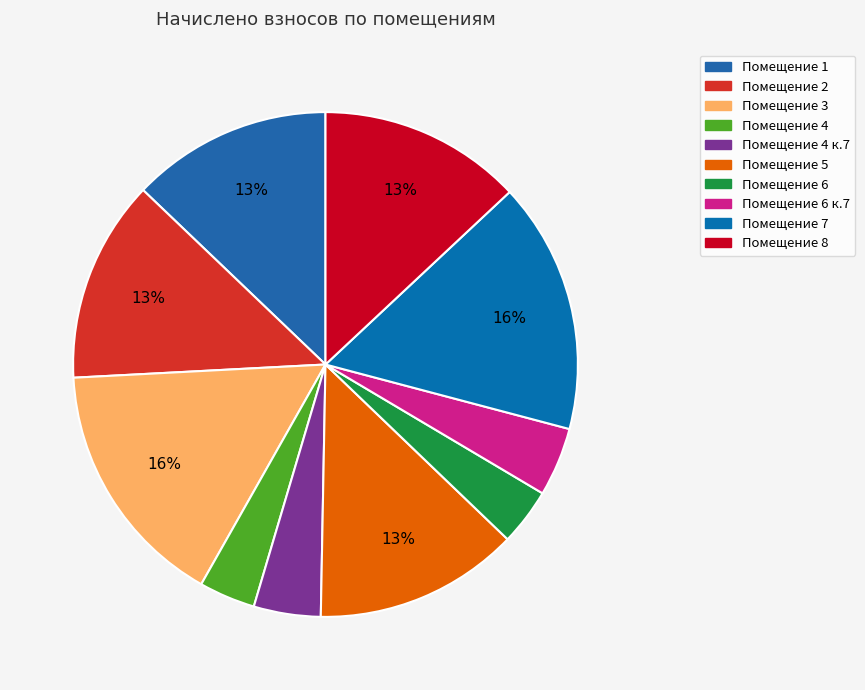

Count the number of slices in the pie.

10